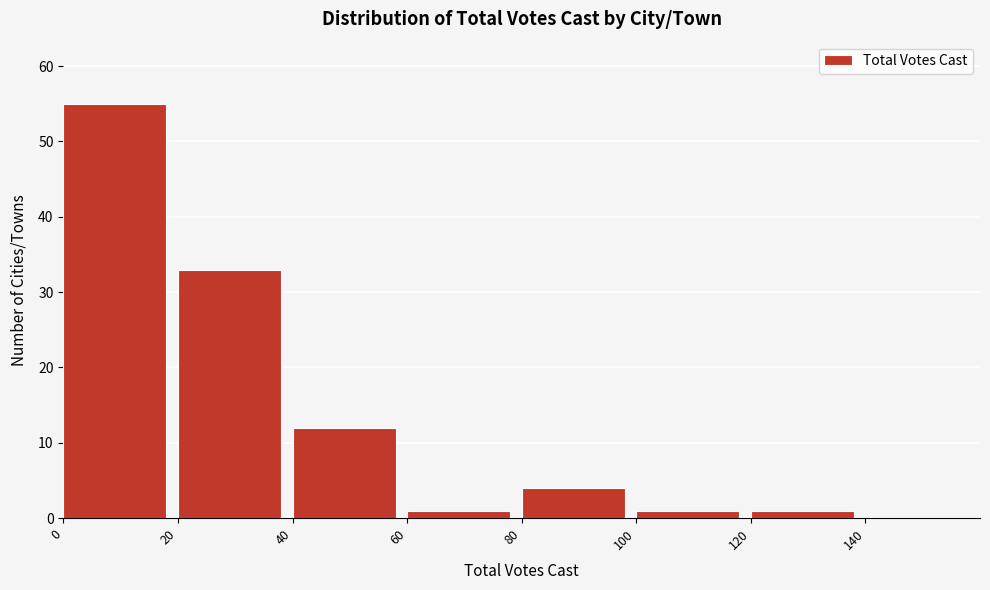

Reading left to right, transcribe this chart: for each bar, give the range it covers on the x-axis and its height. The values are not printed on the chart, so give them approximately, as read against the axis.

0 to 20: 55
20 to 40: 33
40 to 60: 12
60 to 80: 1
80 to 100: 4
100 to 120: 1
120 to 140: 1